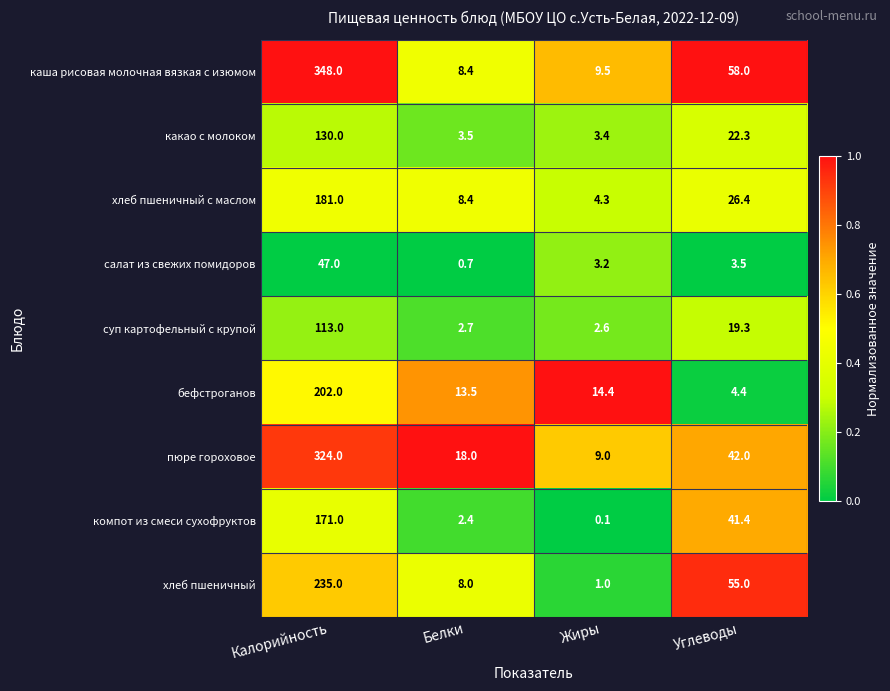

List the series in order of their peak value, lowest first.

салат из свежих помидоров, суп картофельный с крупой, какао с молоком, компот из смеси сухофруктов, хлеб пшеничный с маслом, бефстроганов, хлеб пшеничный, пюре гороховое, каша рисовая молочная вязкая с изюмом